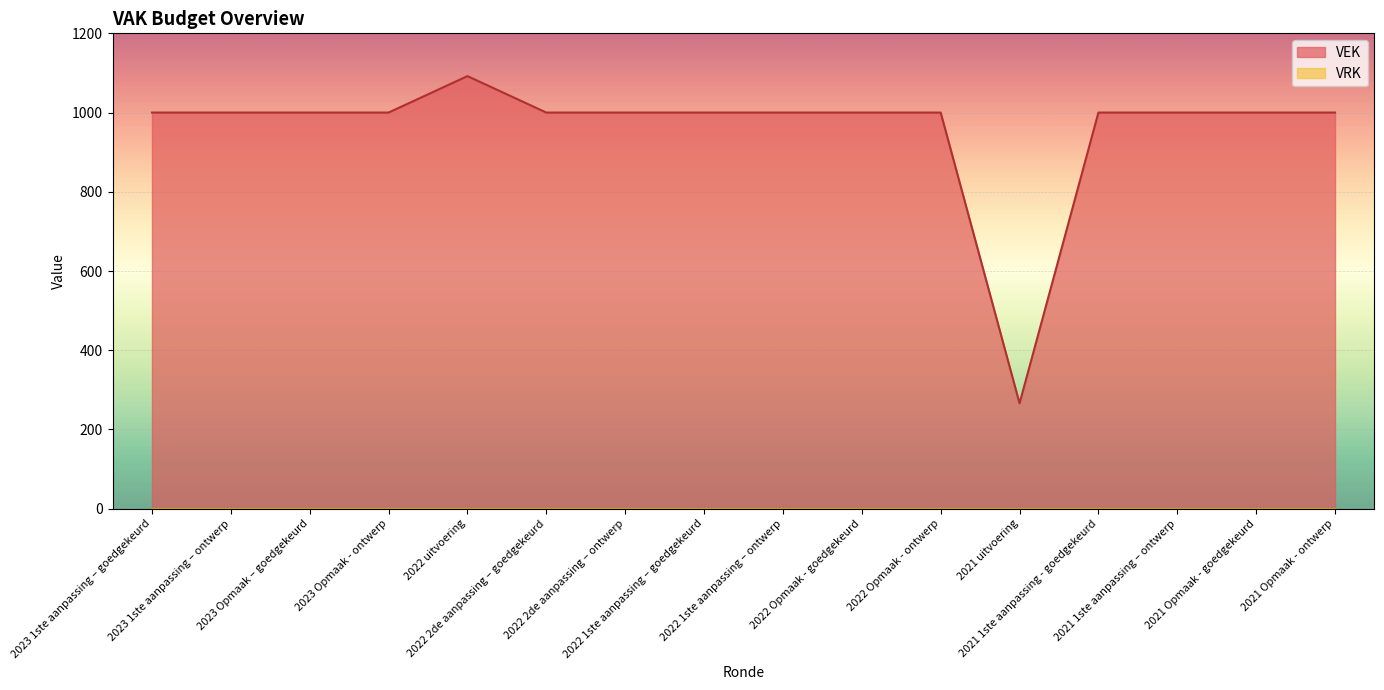

Reading right to left, transcribe all the data shown in this chart.

1000	1000	1000	1000	266	1000	1000	1000	1000	1000	1000	1092	1000	1000	1000	1000